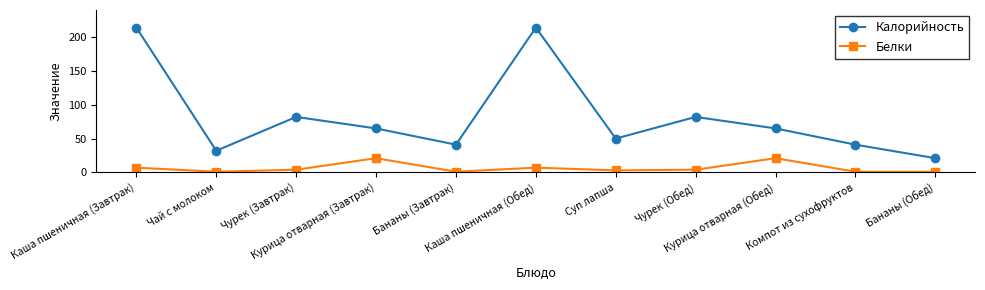

What is the total value across all series at Чай с молоком?

33